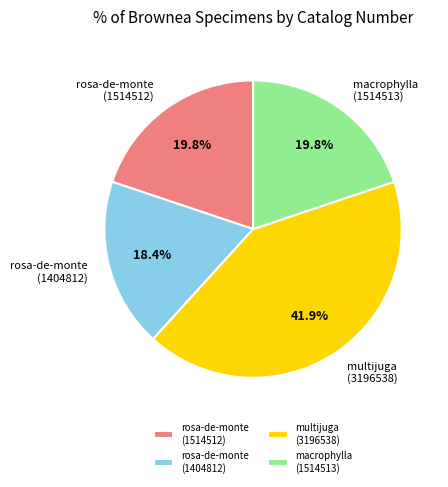

What portion of the pie excludes rosa-de-monte (1514512)?

80.2%